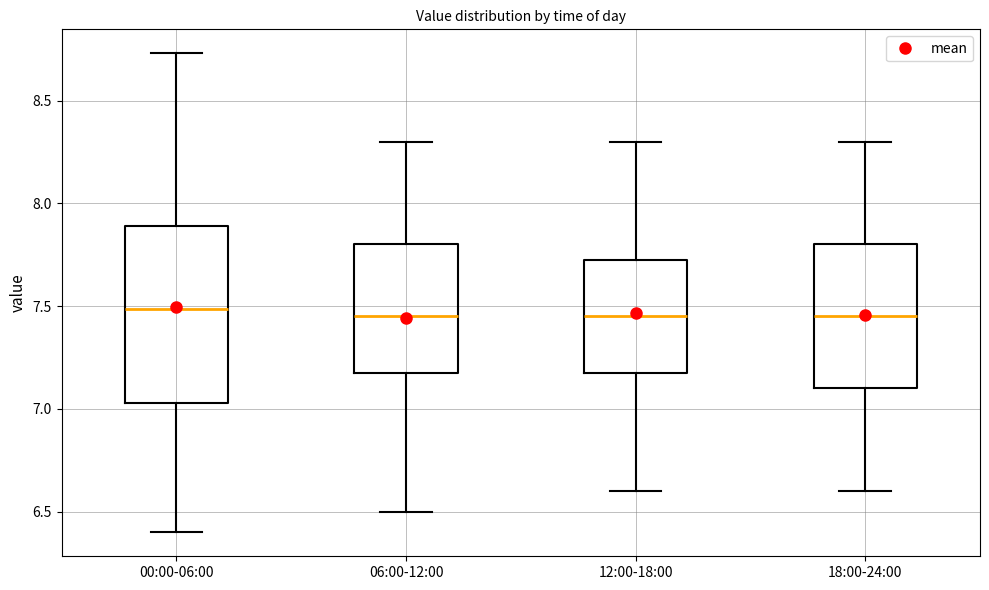

Where is the upper edge of the box for 18:00-24:00 on the y-axis? The values are not printed on the chart, so give them approximately, as read against the axis.

7.80